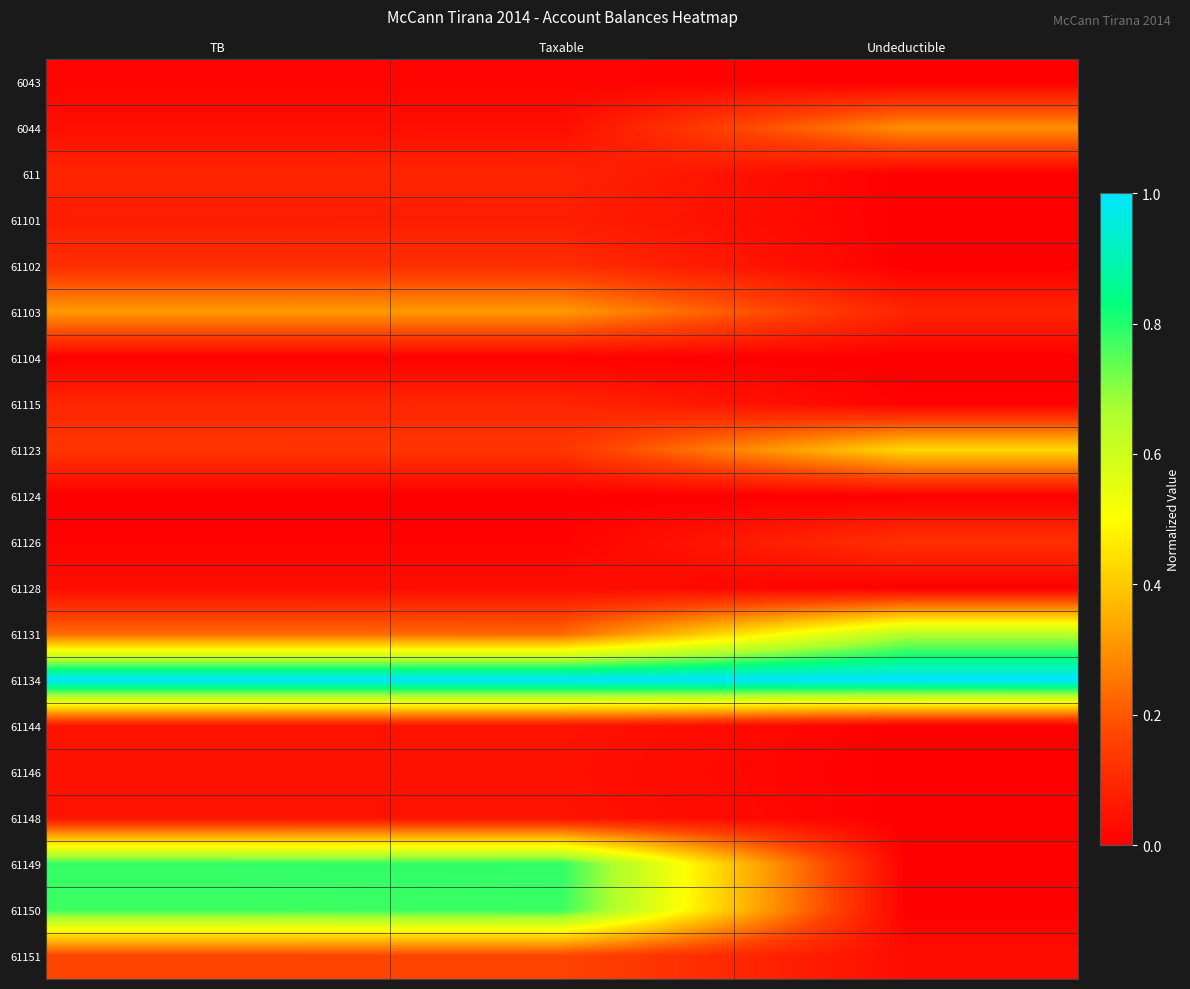

Which series has the largest total across all categories?

61134